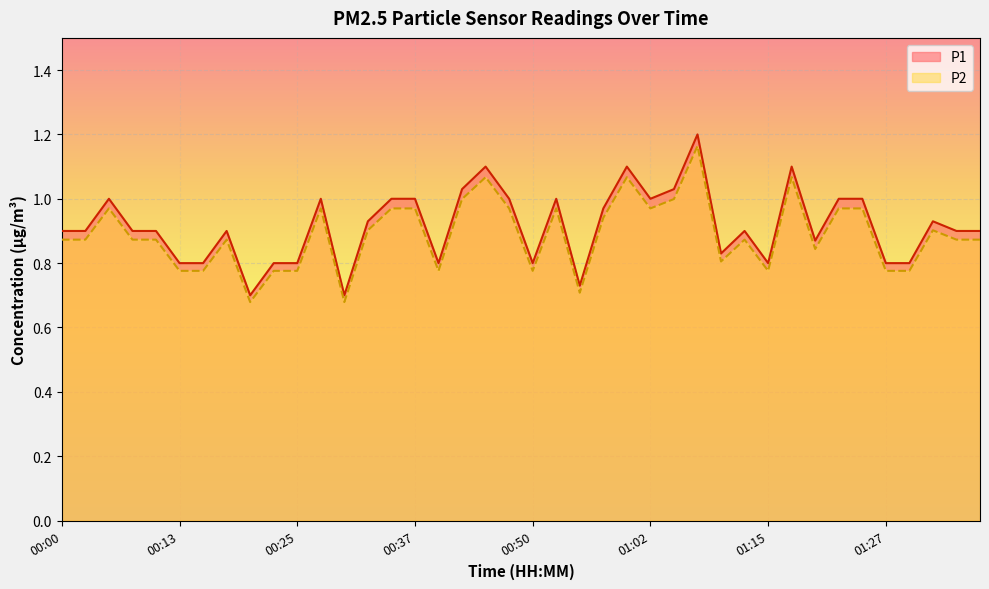

How many lines are shown in the chart?

2